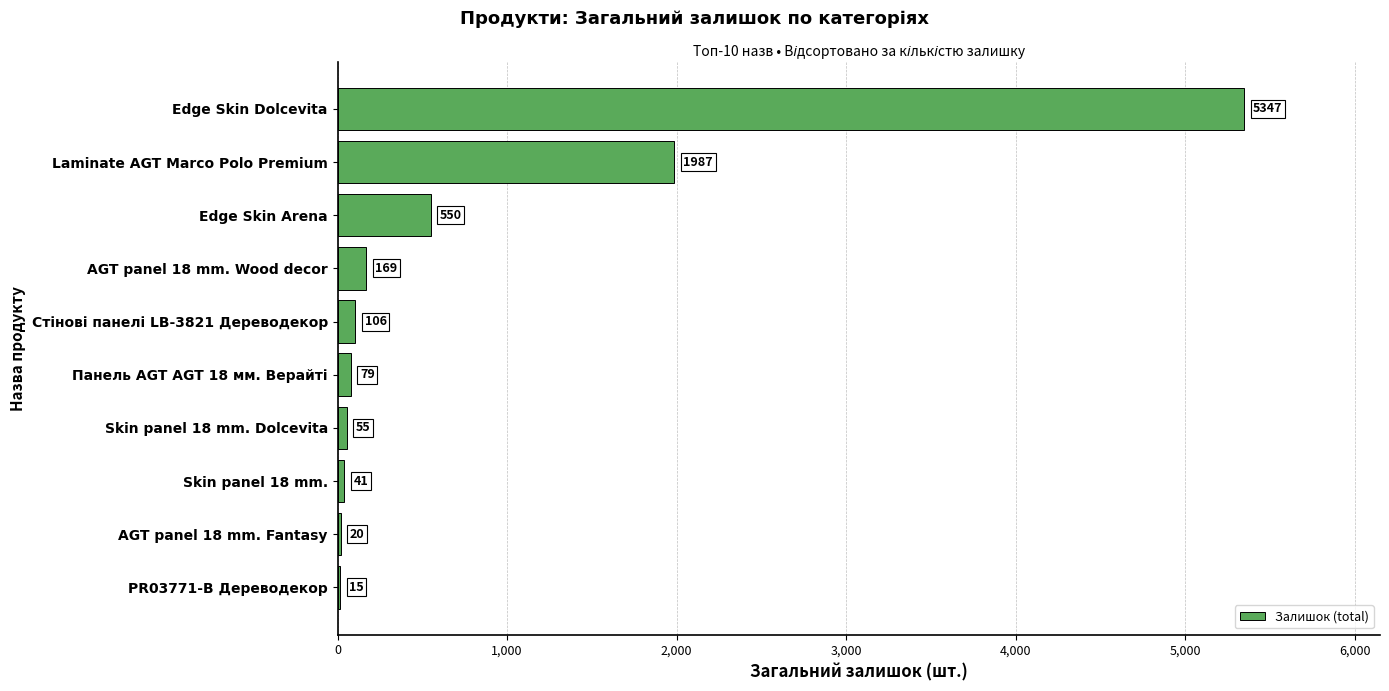

The chart shows a value of 5347 at Edge Skin Dolcevita. True or false?

True